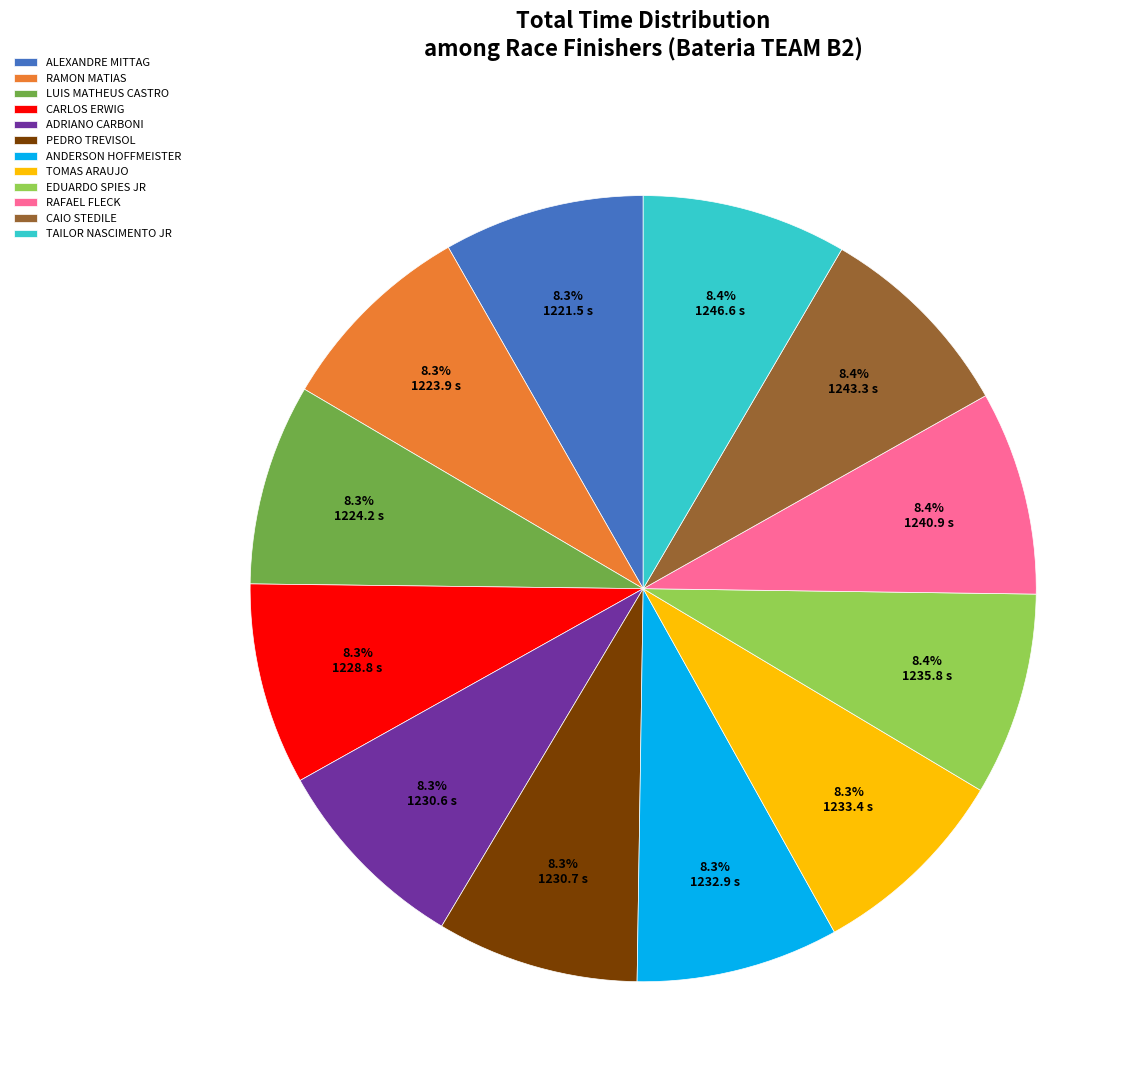

What percentage is NOT represented by LUIS MATHEUS CASTRO?

91.7%